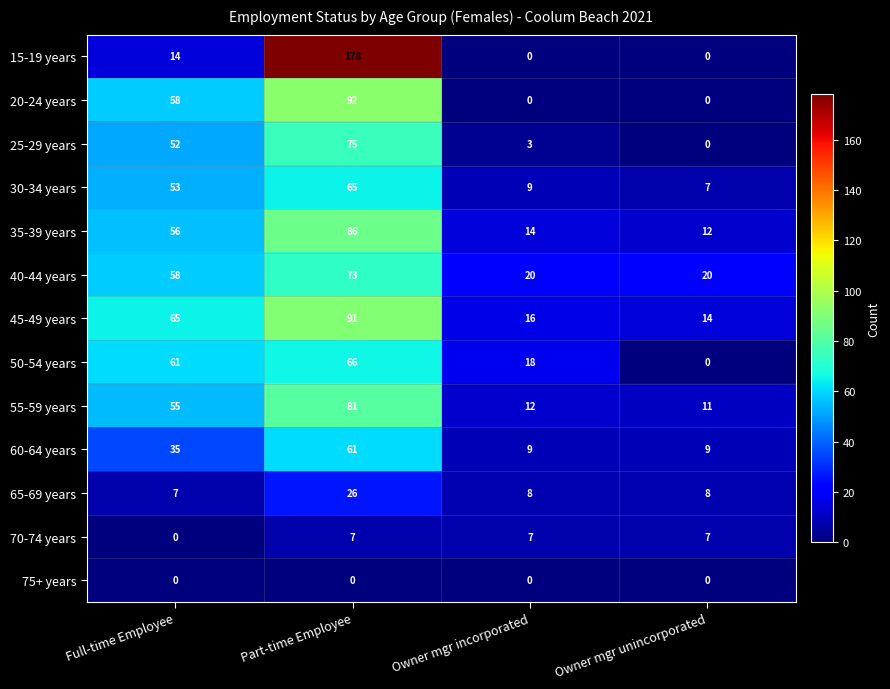

Rank the categories by 45-49 years value from lowest to highest.

Owner mgr unincorporated, Owner mgr incorporated, Full-time Employee, Part-time Employee